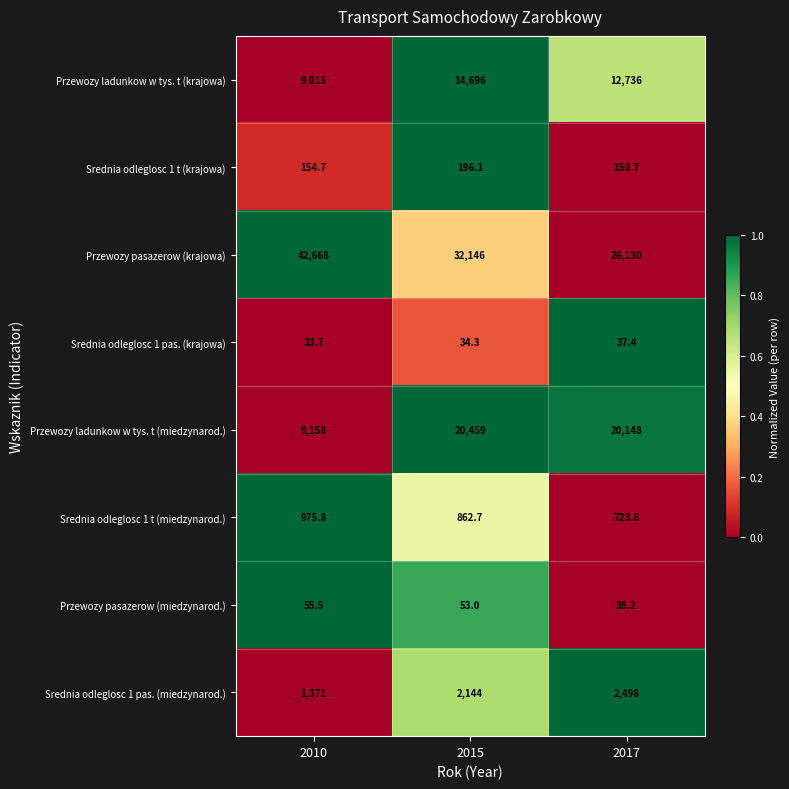

What is the total value across all series at 2015?

70591.1